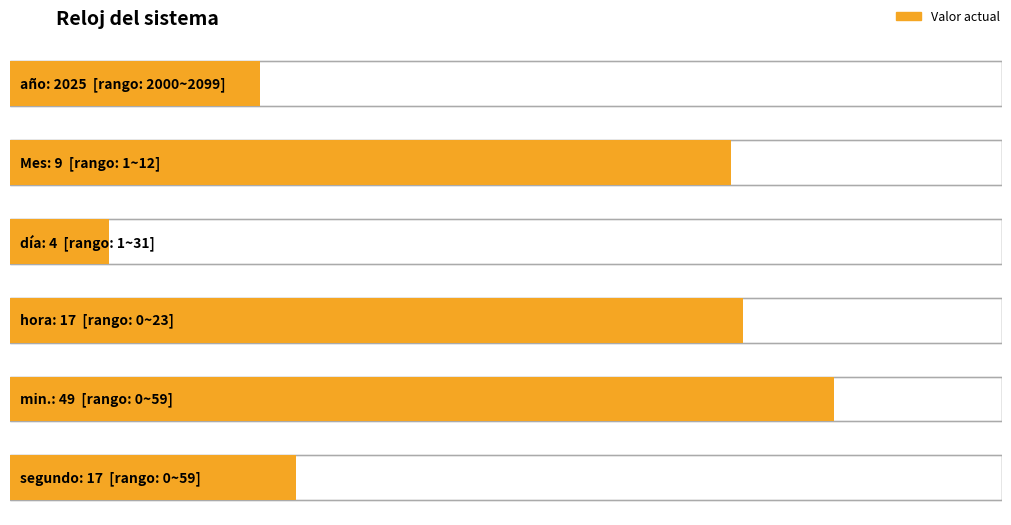

List the labels in order of value, largest first.

año, min., hora, segundo, Mes, día